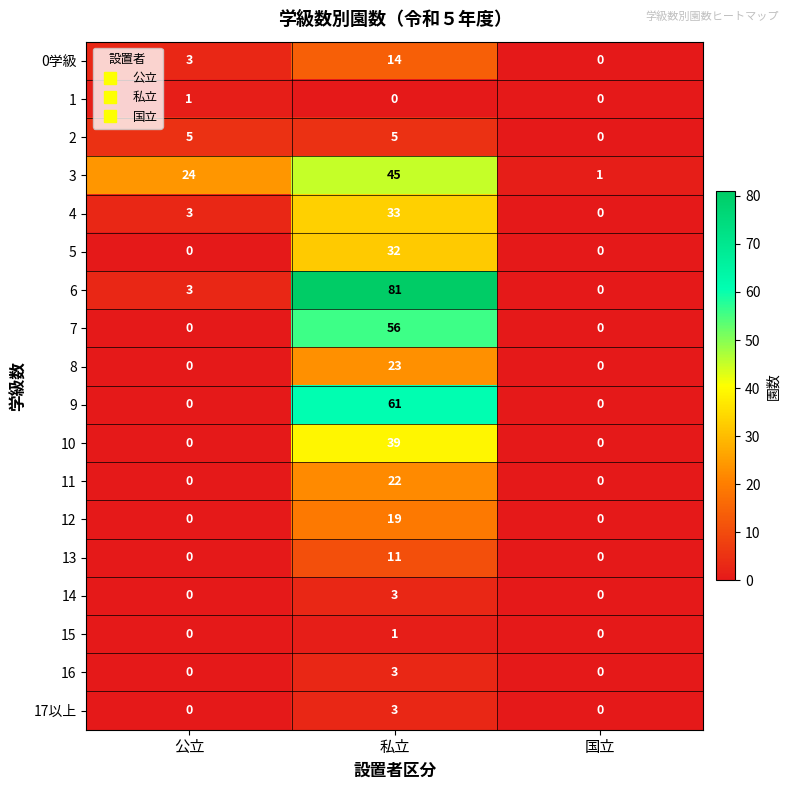

What is the maximum value shown in the chart?

81